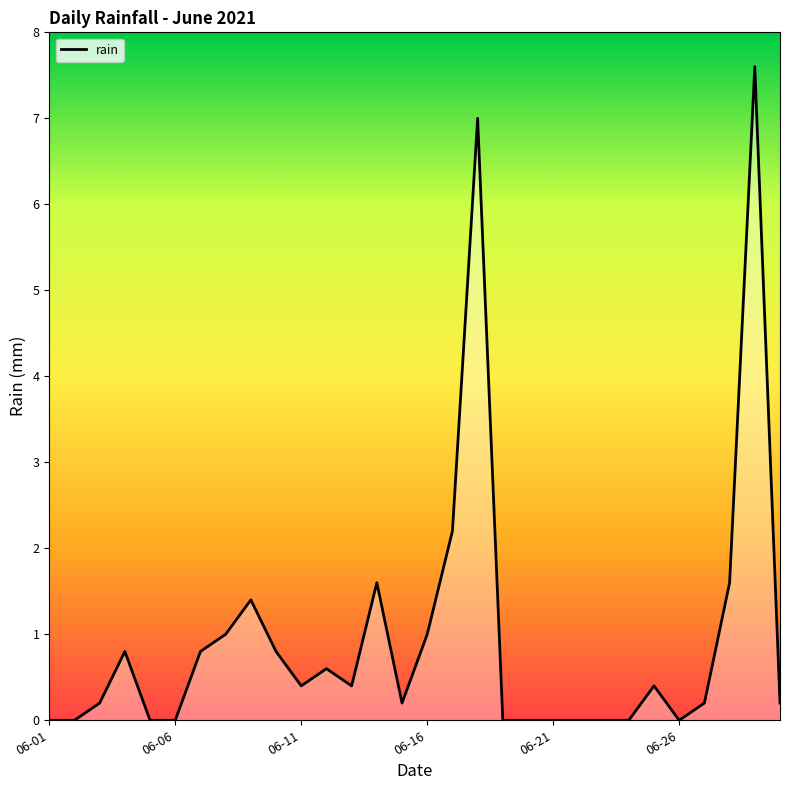

What value does the data have at 28?

7.6